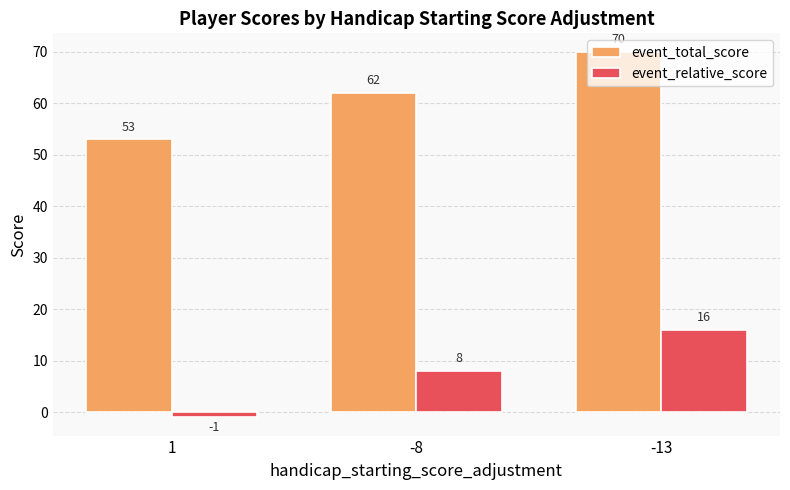

What are all the series names shown in the legend?

event_total_score, event_relative_score